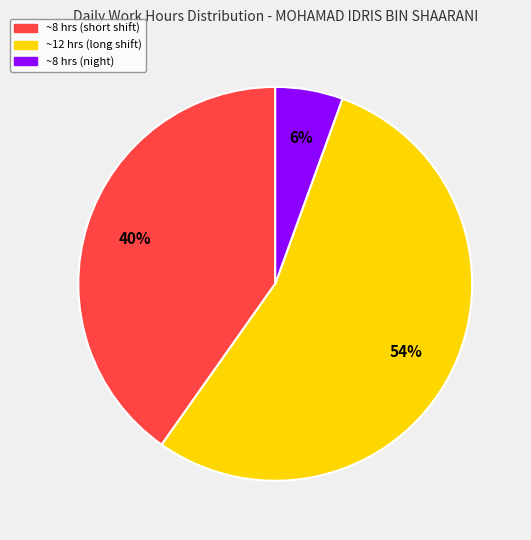

To the nearest percent, what is the average slice percentage?

33%